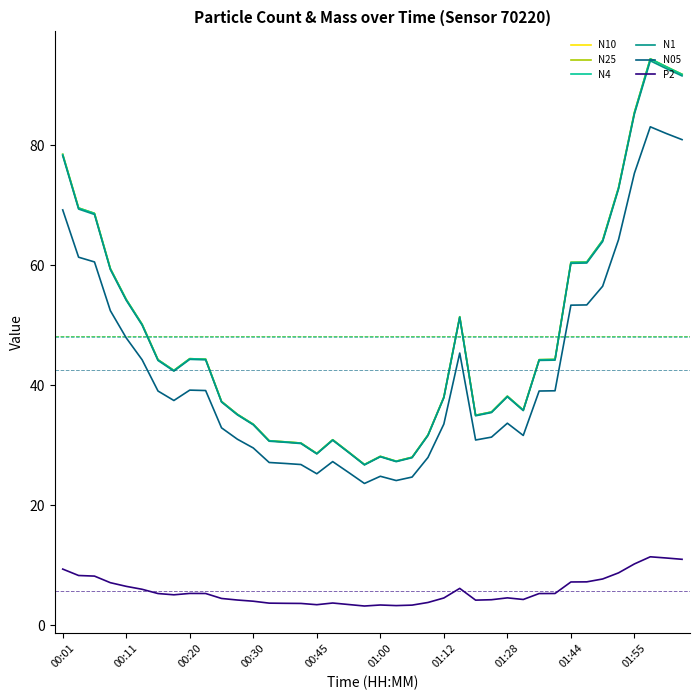

How many values in the N05 series are below 39?

20